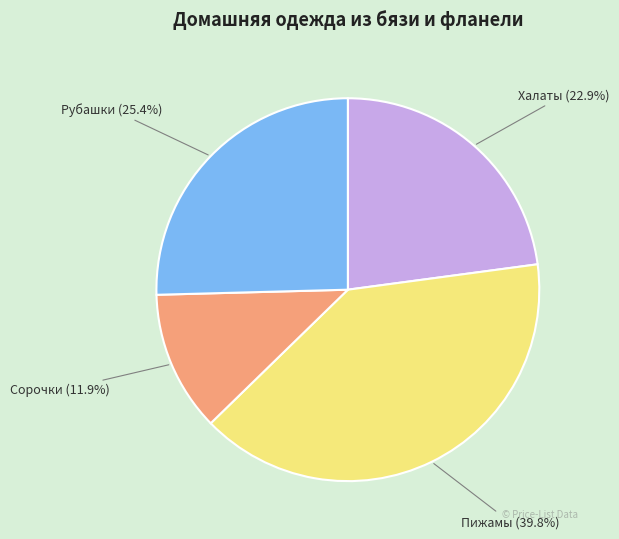

Is there a majority slice in this chart?

No